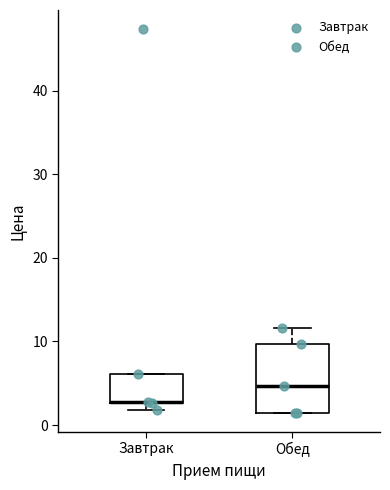

Which box is the tallest, from its lower edge to its upper edge?

Обед